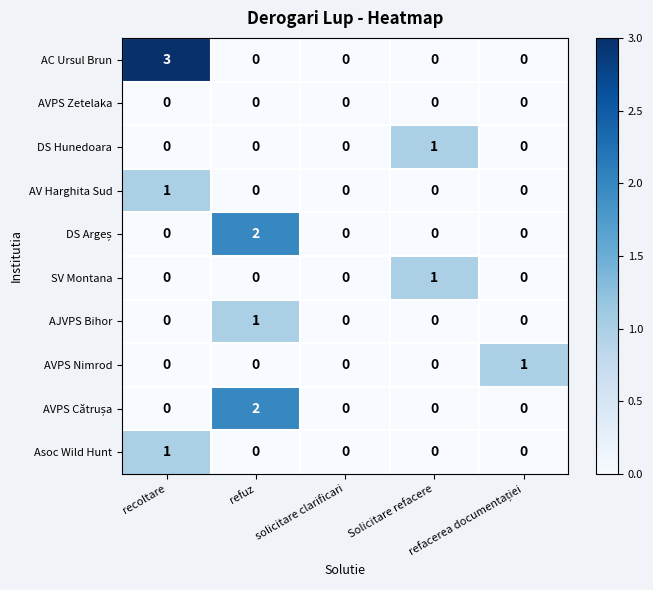

Which series has the largest range (max minus min)?

AC Ursul Brun